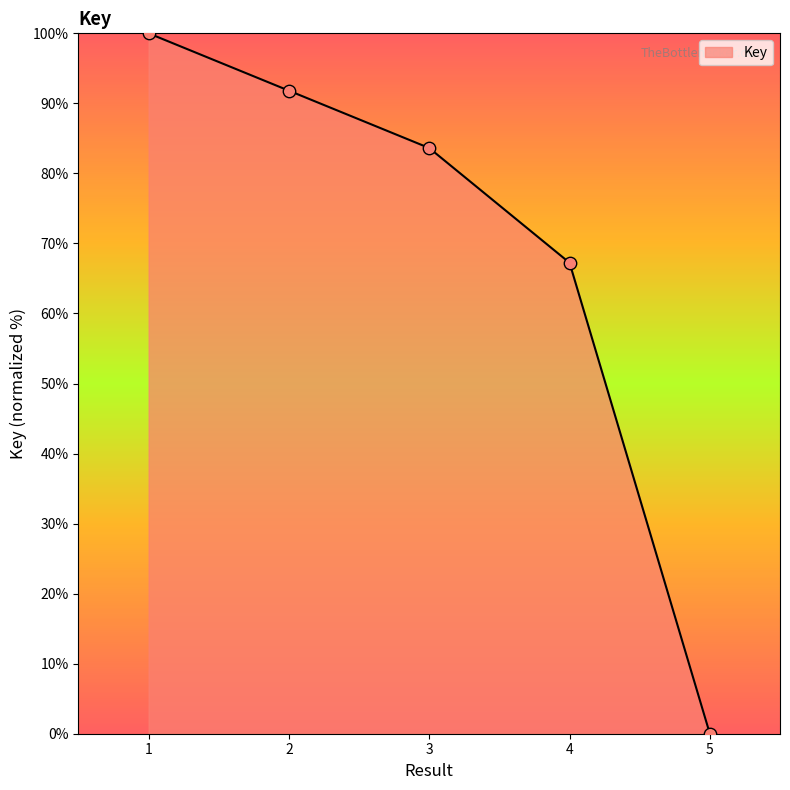

Approximately how many times larger is the value at 3 compared to 1?

0.8